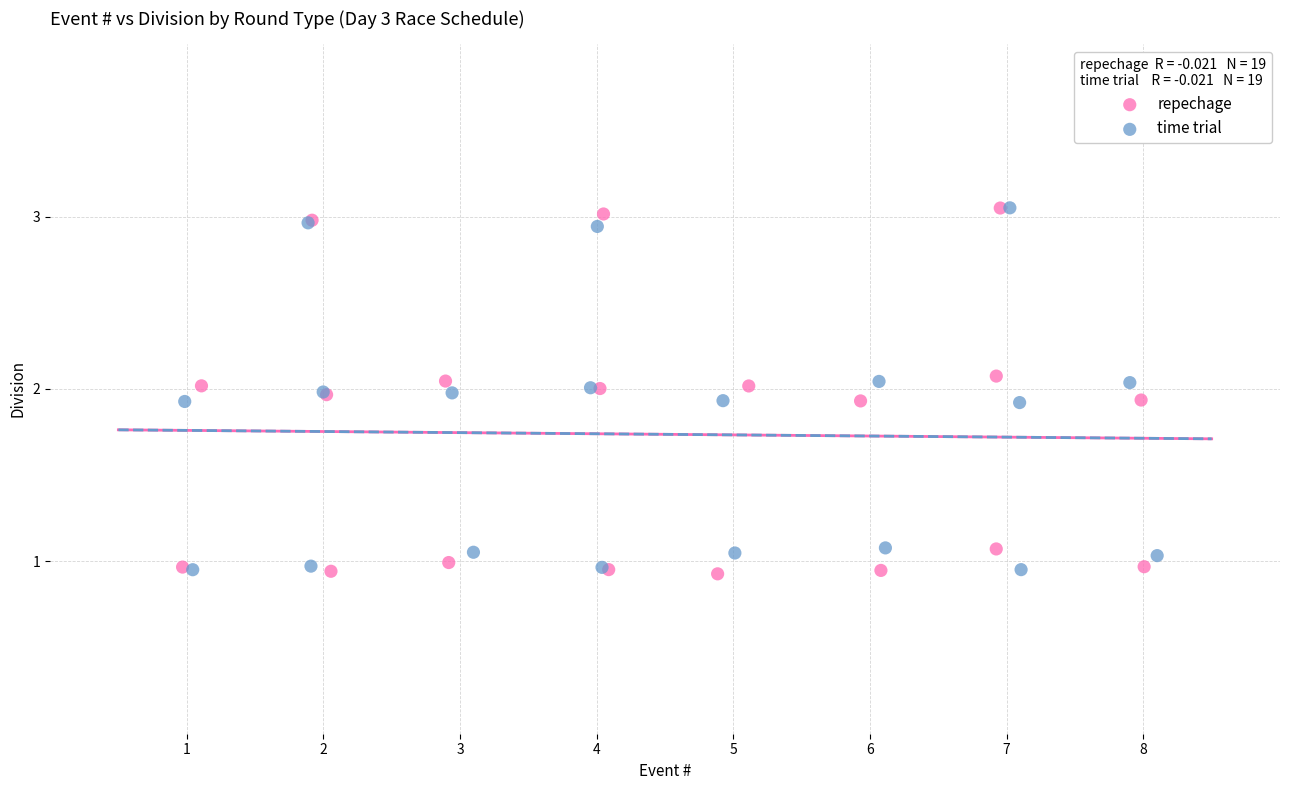

Which series has the widest spread of Y values?

repechage